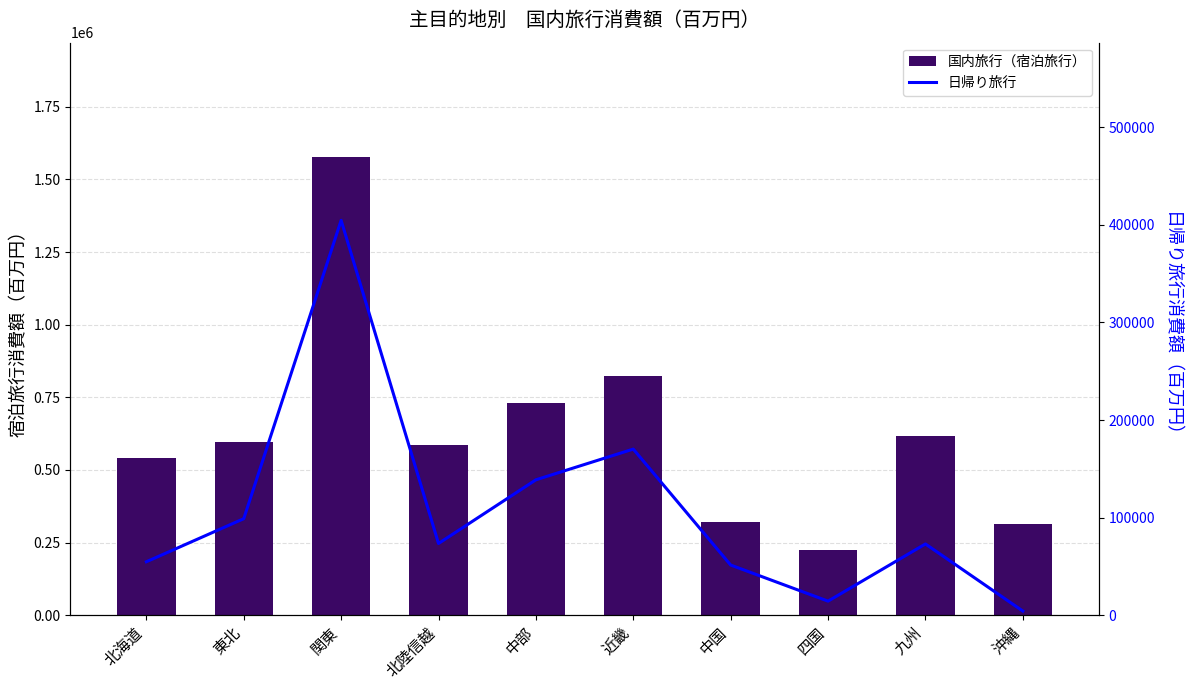

What position from the left is 四国?

8